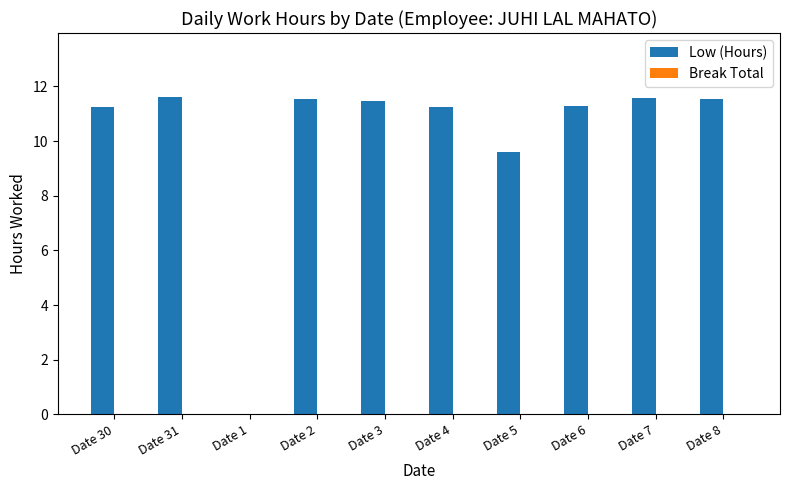

What is the maximum value shown in the chart?

11.6